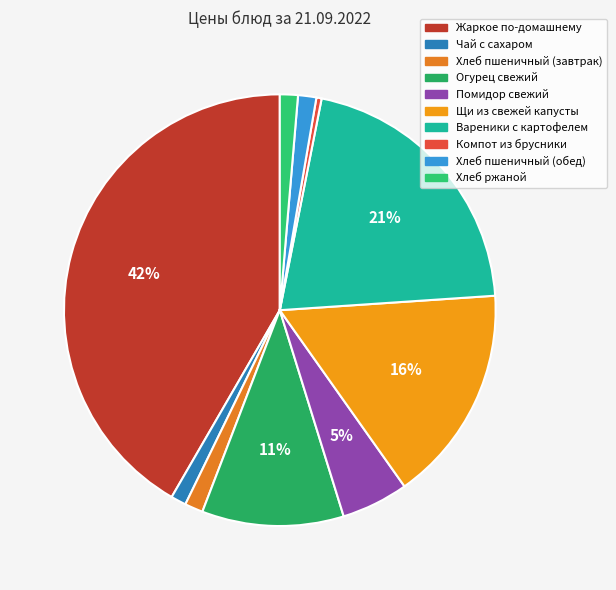

To the nearest percent, what is the difference between the largest and smallest slice percentages?

41%